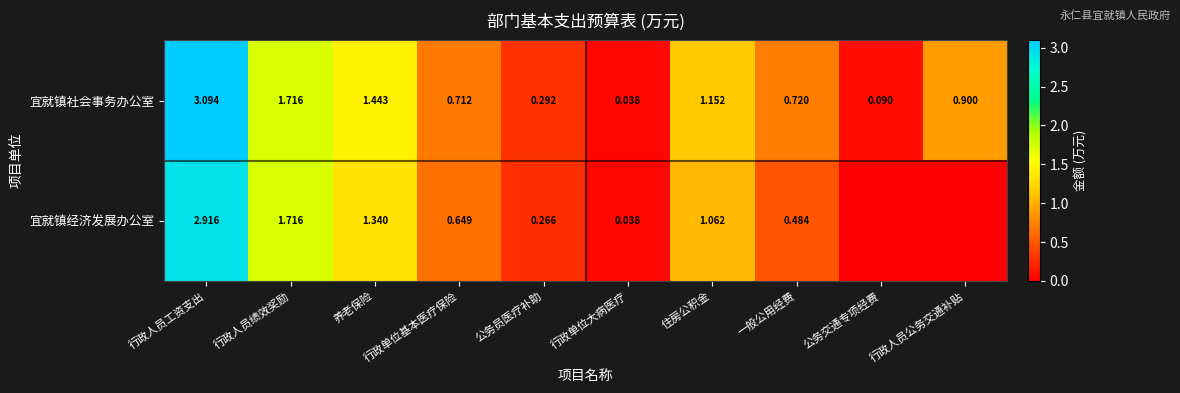

At which category is the sum across all series the highest?

行政人员工资支出